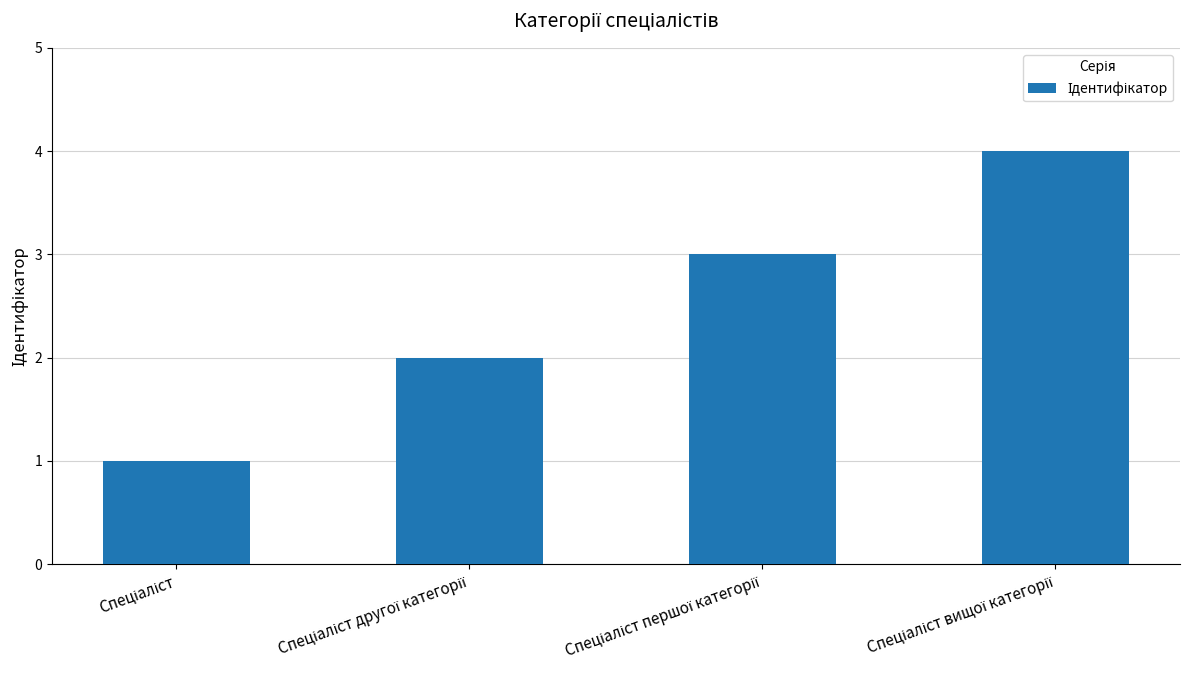

How many values are below 3?

2